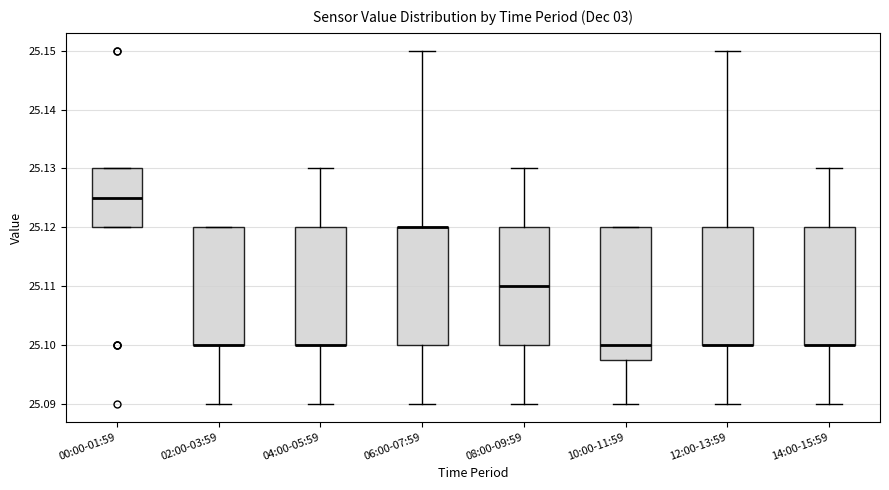

Which box is the tallest, from its lower edge to its upper edge?

10:00-11:59